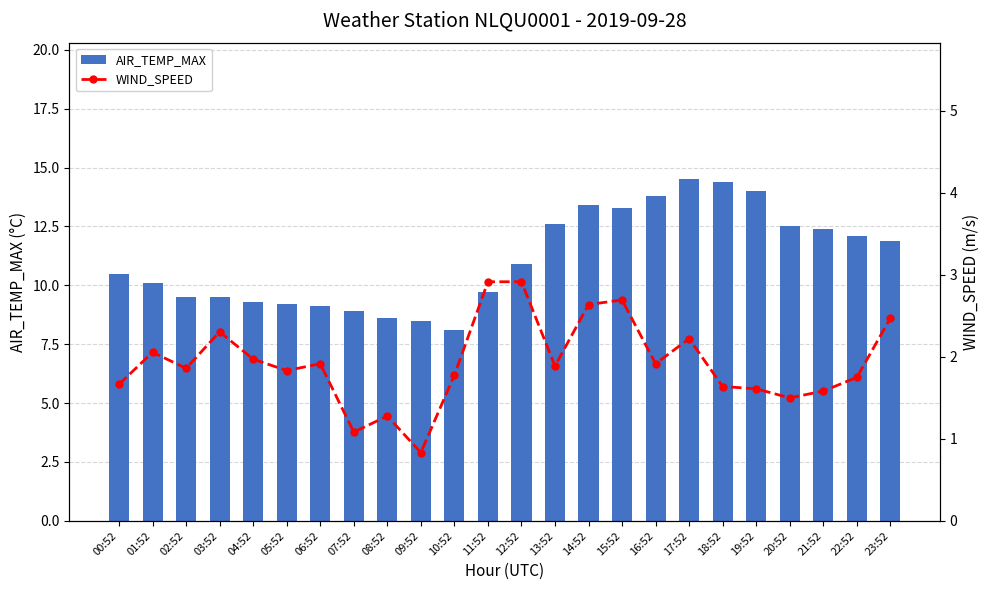

Rank the series by their average value, from highest to lowest.

AIR_TEMP_MAX, WIND_SPEED